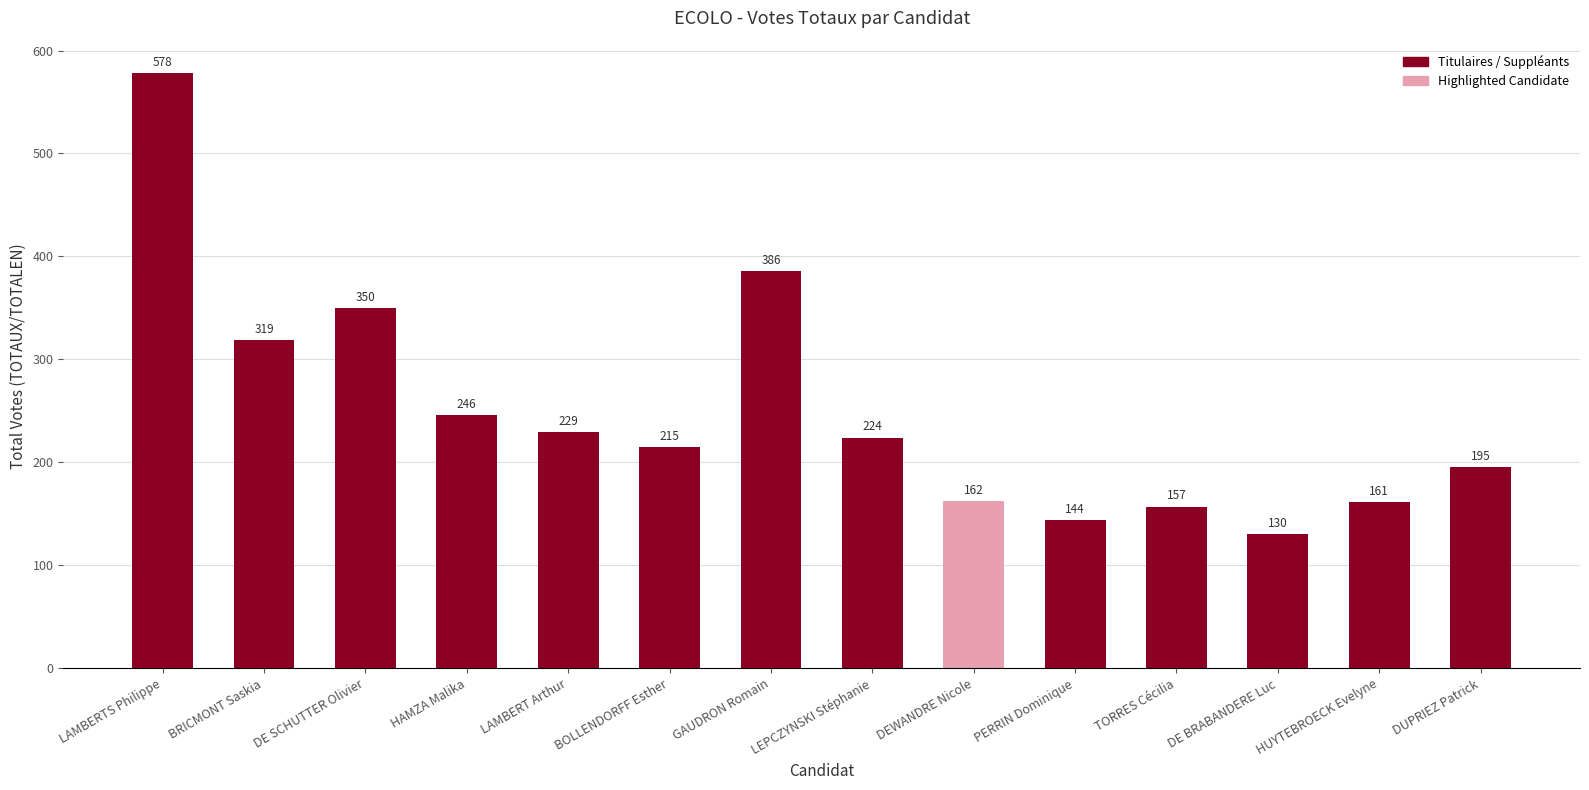

What is the maximum value shown in the chart?

578